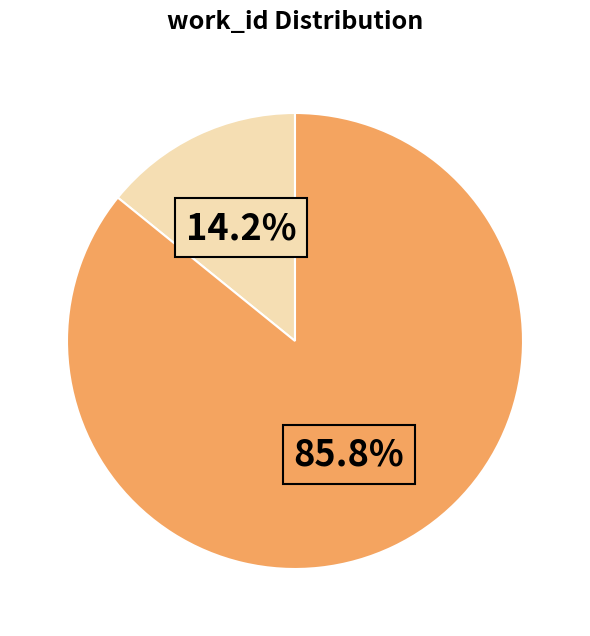

How many slices are in this pie chart?

2